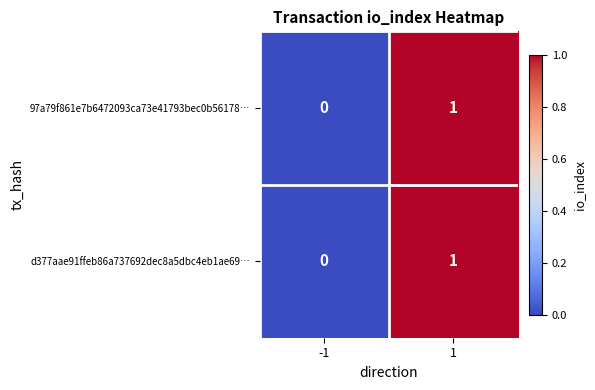

How many categories are shown in the chart?

2